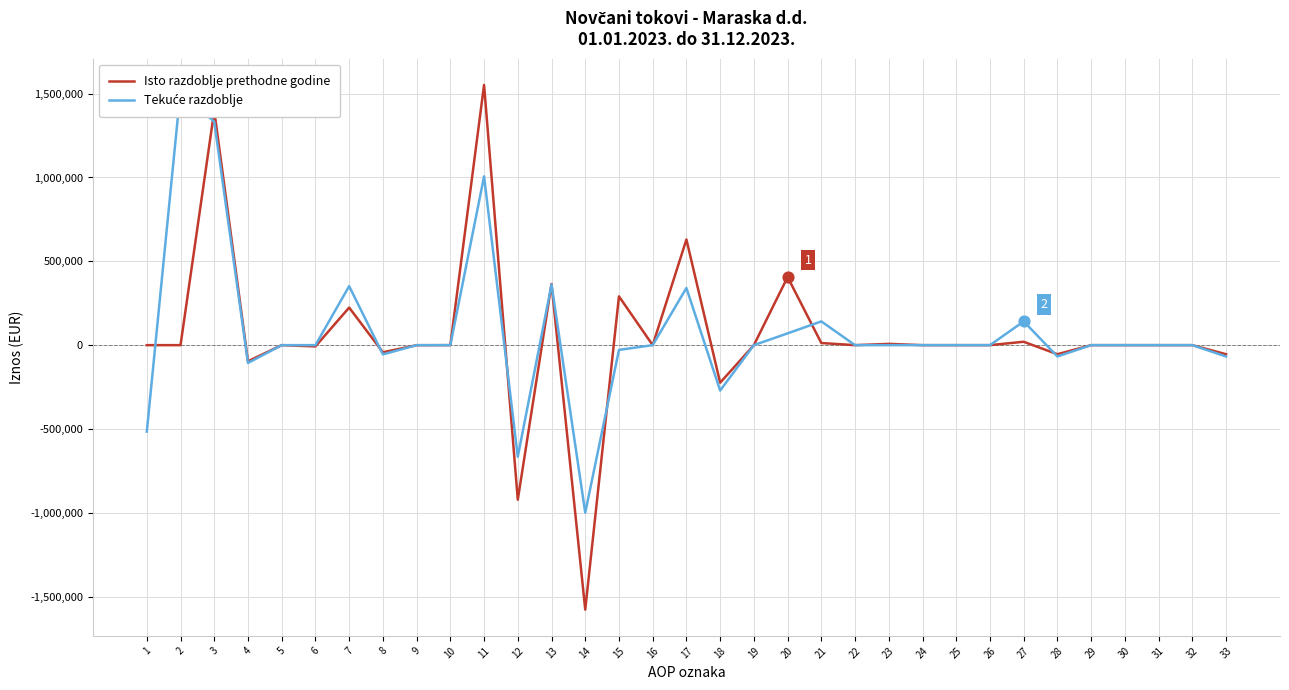

What are all the series names shown in the legend?

Isto razdoblje prethodne godine, Tekuće razdoblje